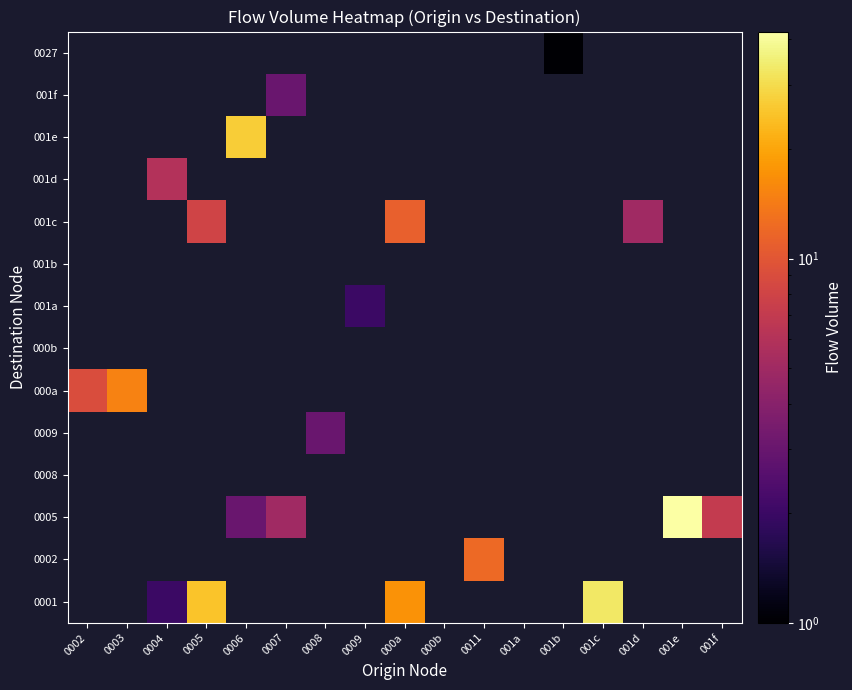

What is the smallest value displayed?

1.0